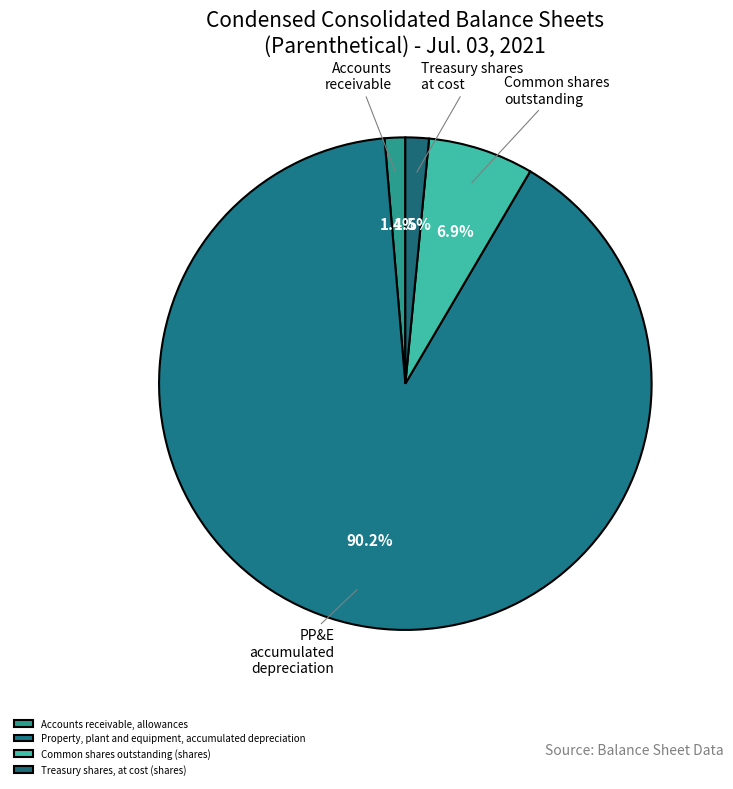

What is the smallest slice in the pie chart?

Accounts receivable, allowances